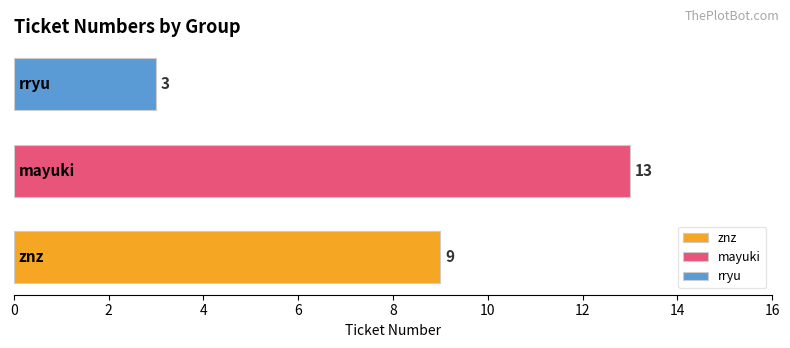

Count the values in the range 3 to 13.

3